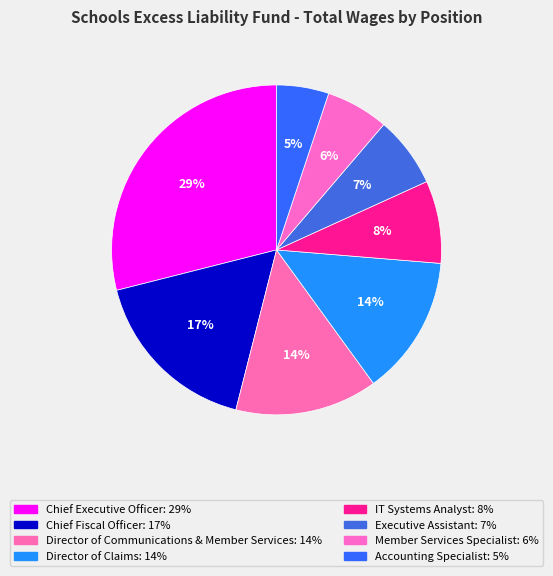

What is the total percentage of Accounting Specialist and IT Systems Analyst?

13.2%